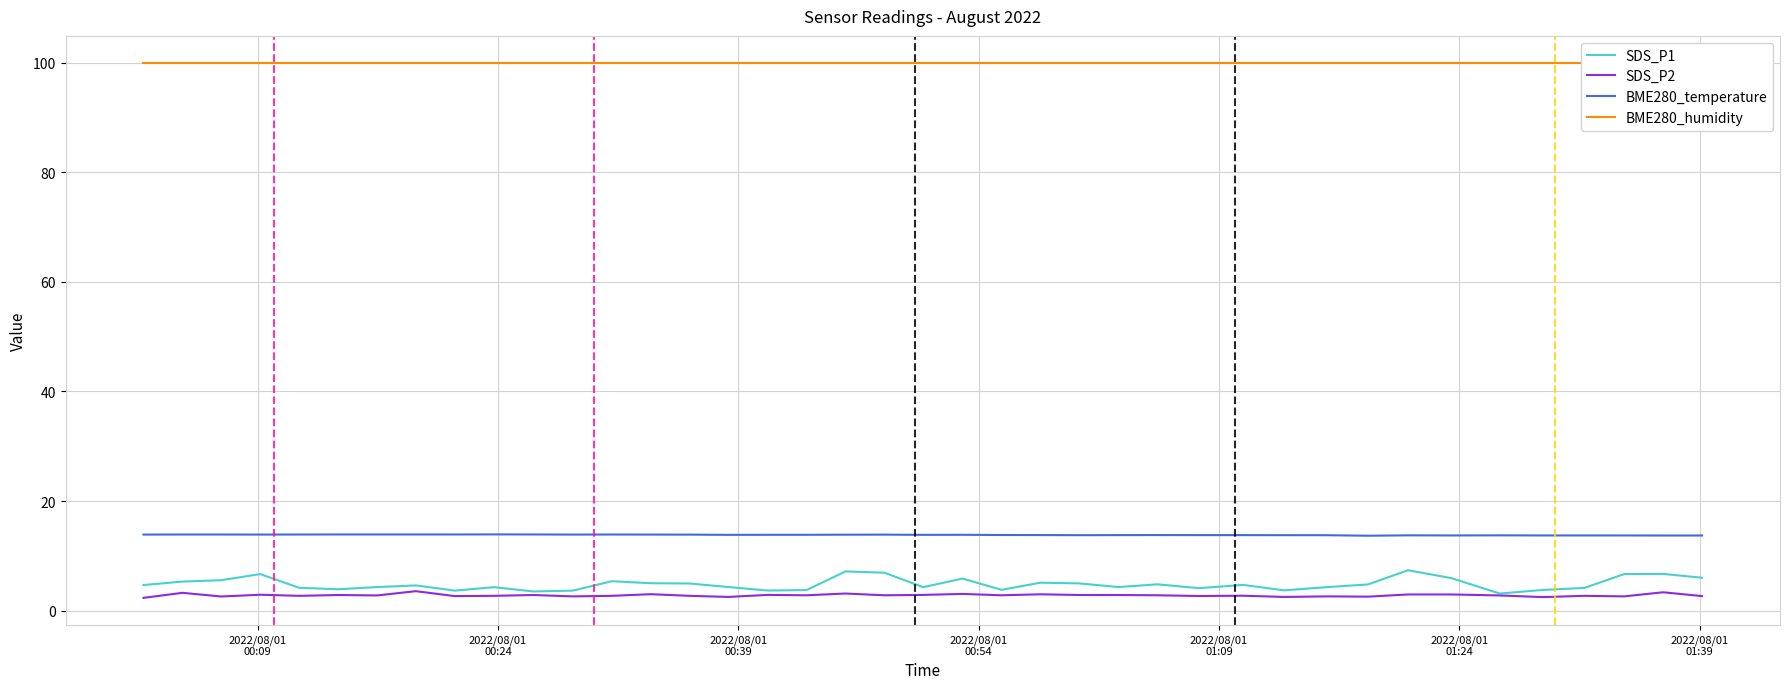

True or false: BME280_temperature and SDS_P1 cross at least once.

False